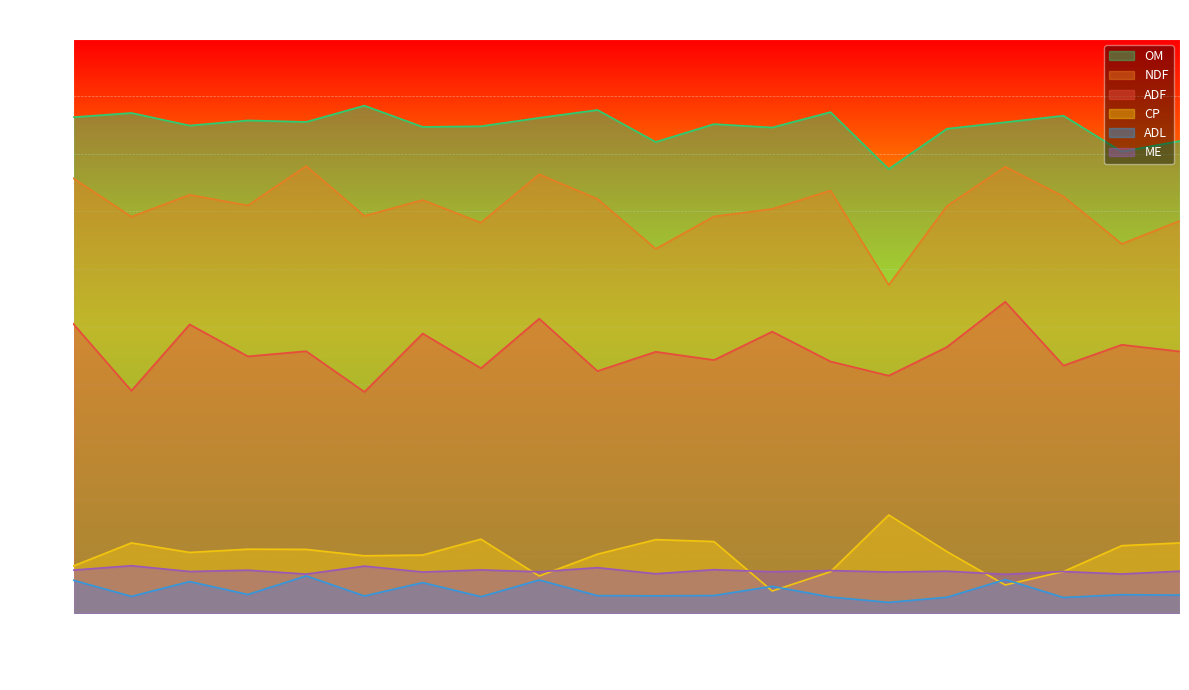

True or false: ADF and ADL cross at least once.

False